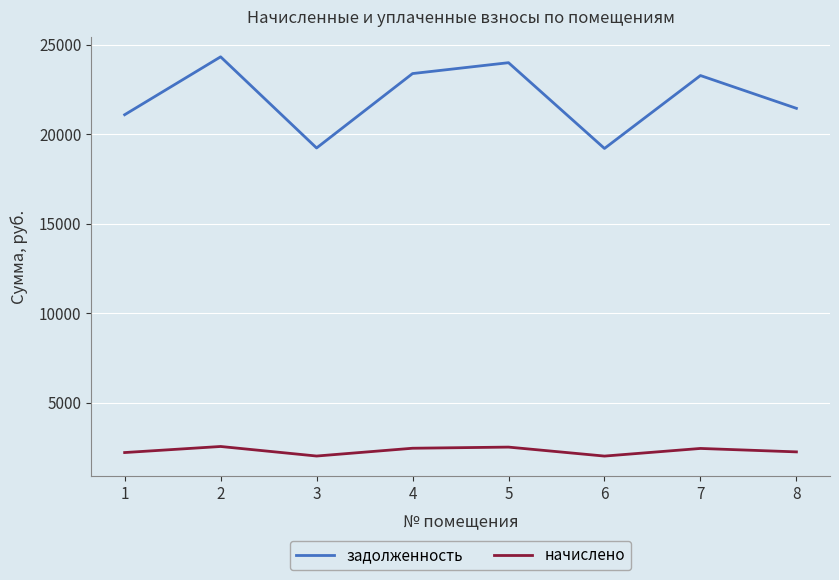

What is the difference between the highest and lowest values at 7?

20834.5